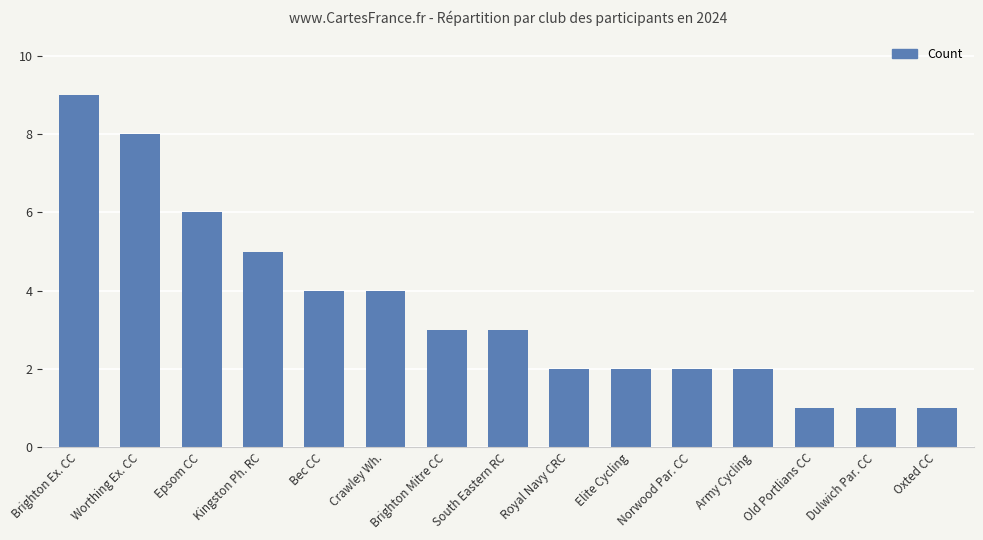

What is the maximum value shown in the chart?

9